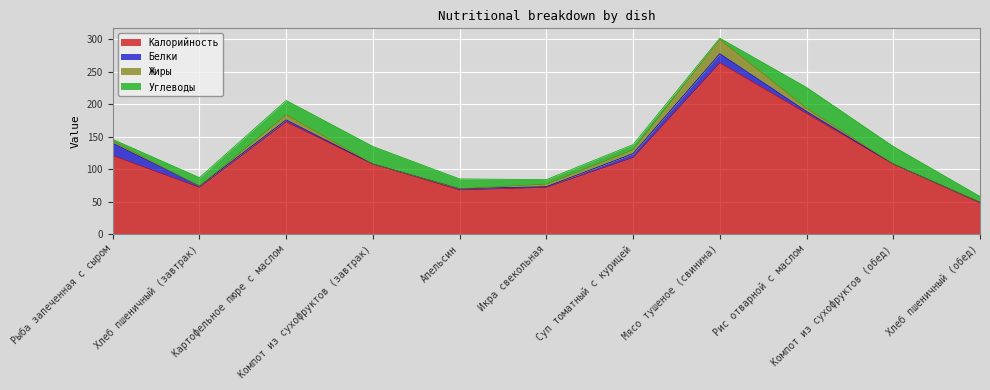

What is the label of the 5th point from the right?

Суп томатный с курицей